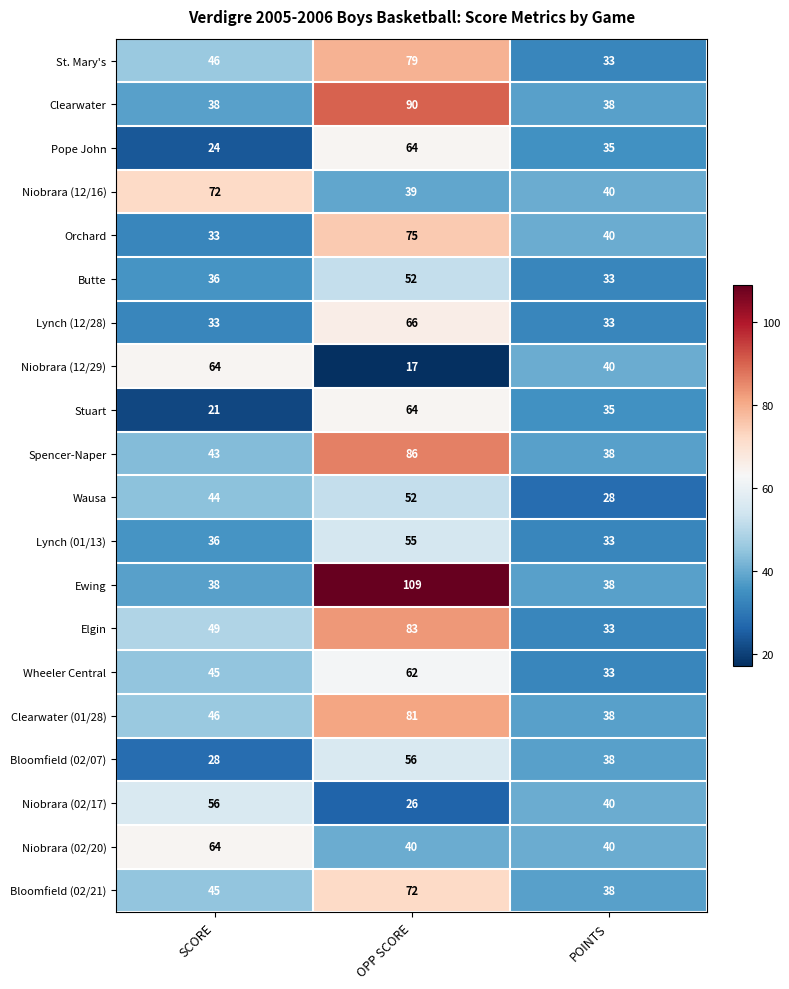

How many categories are shown in the chart?

3